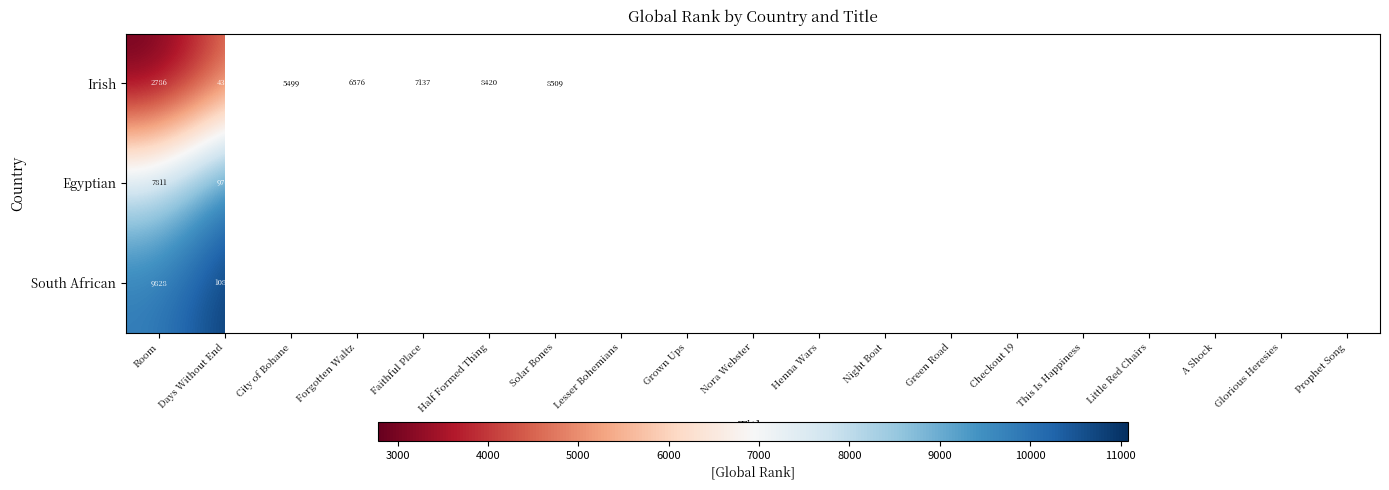

What is the maximum value for Irish?

10934